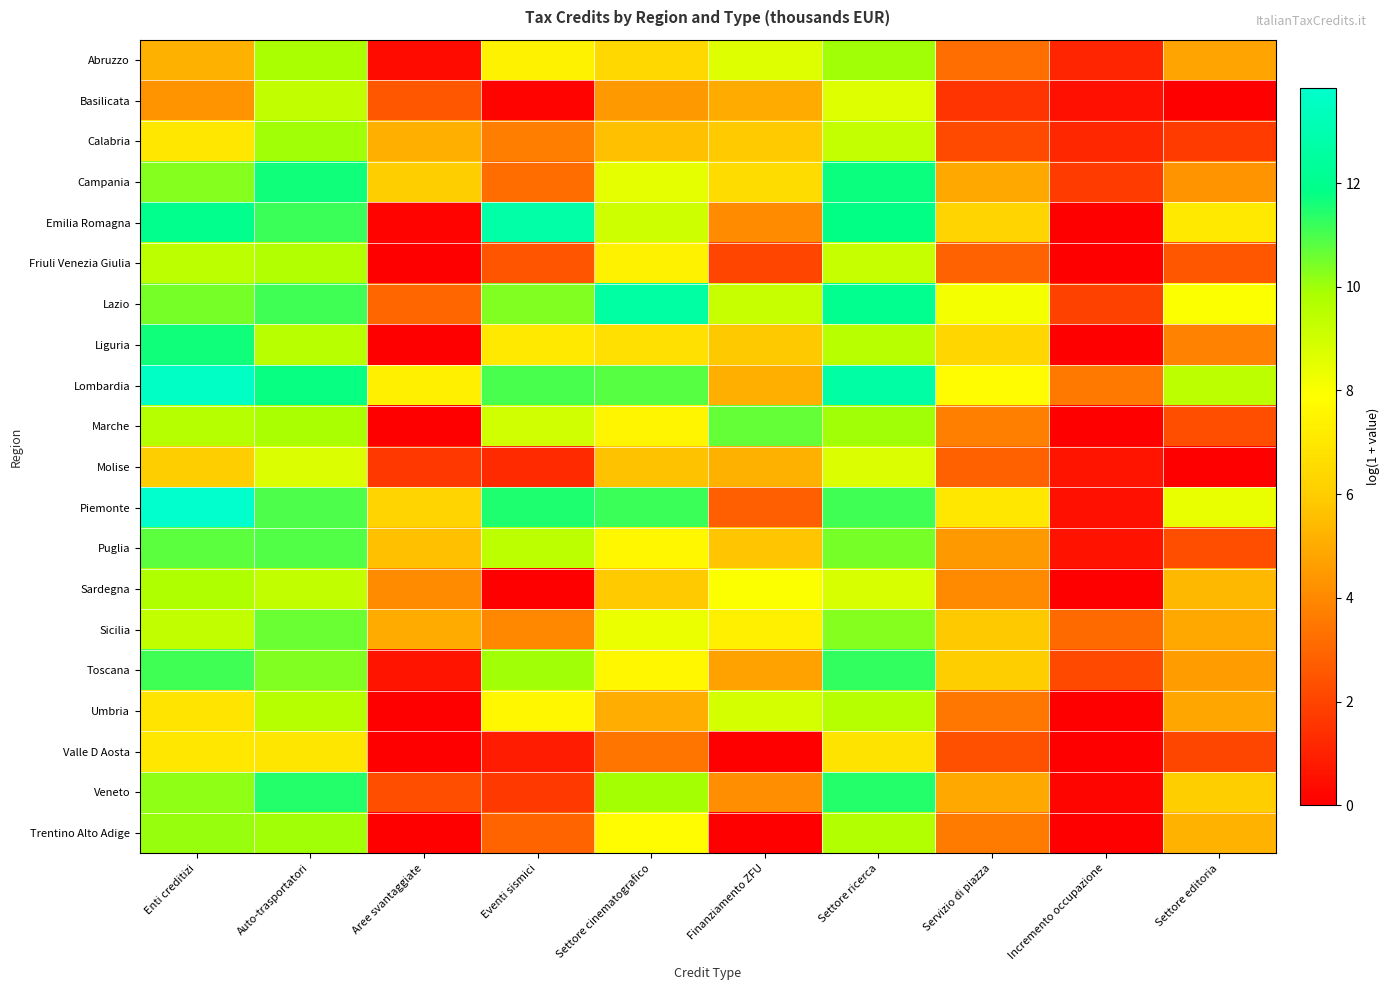

Between Settore ricerca and Incremento occupazione, which is larger?

Settore ricerca